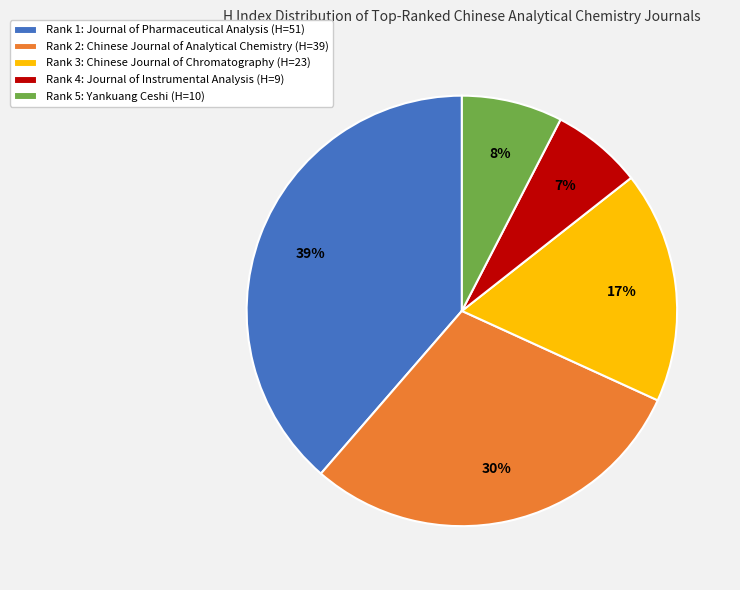

Which category has the biggest portion of the pie?

Rank 1: Journal of Pharmaceutical Analysis (H=51)